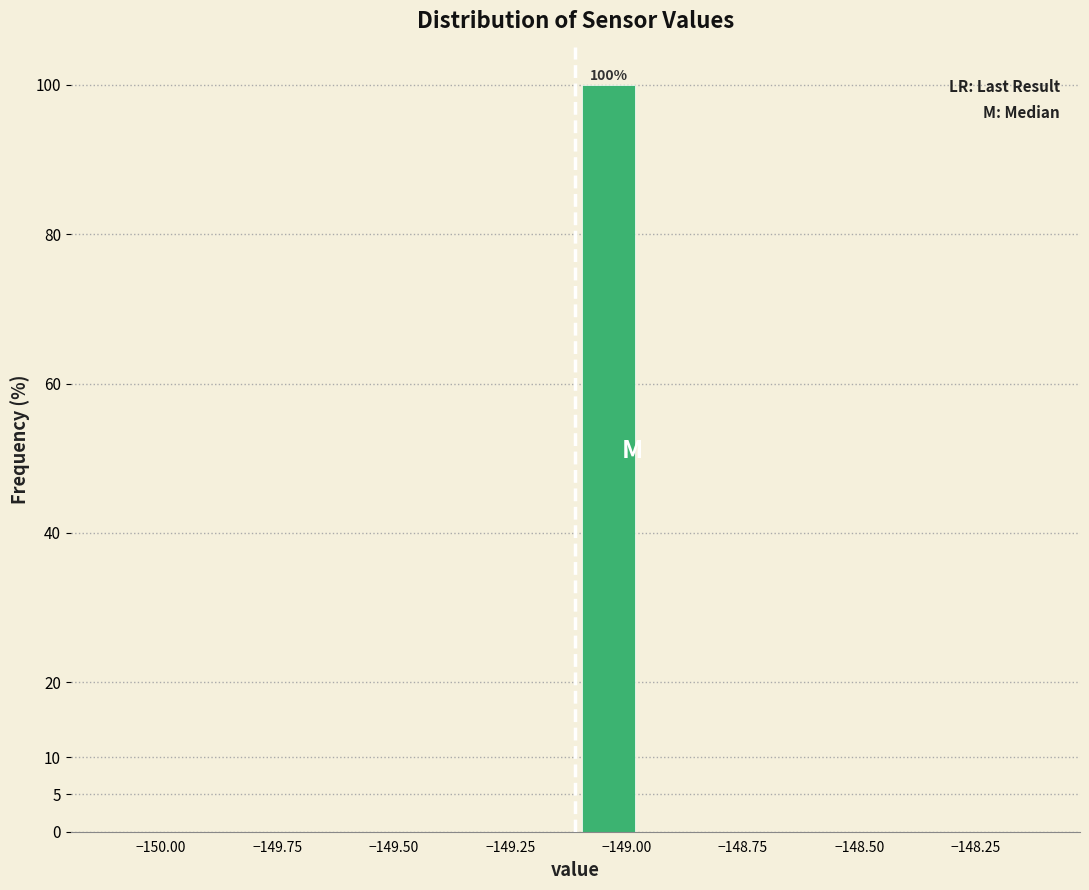

Around what value on the x-axis is the tallest bar? Give the approximate position of its centre, as read against the axis.

-149.05